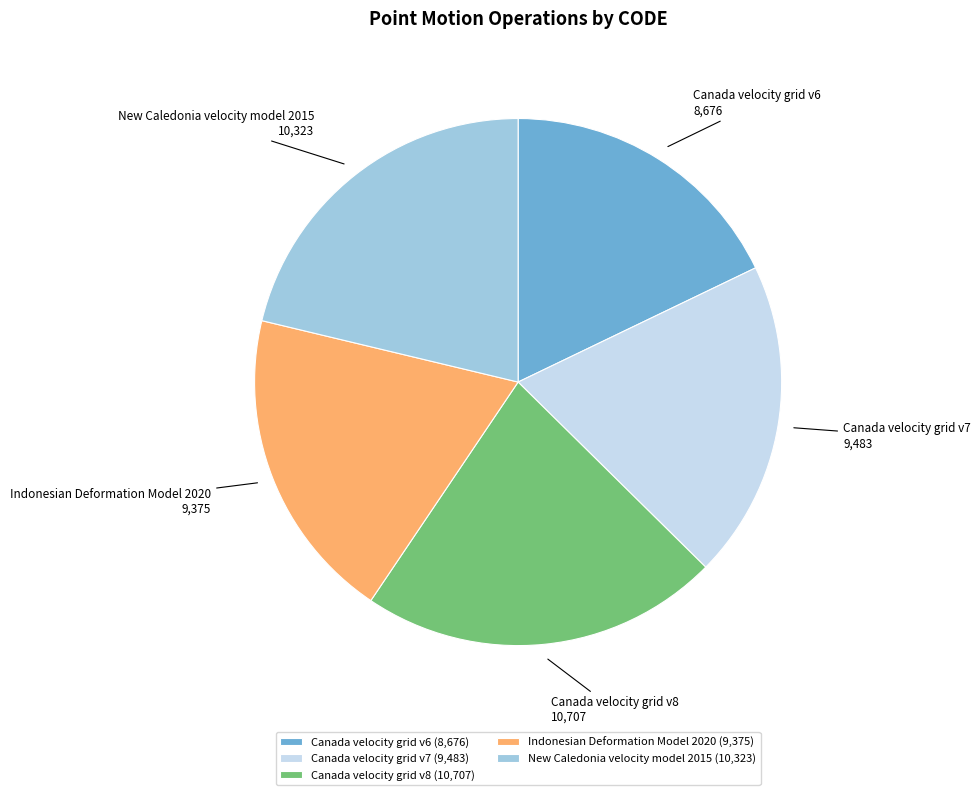

Does New Caledonia velocity model 2015 represent more than half of the total?

No